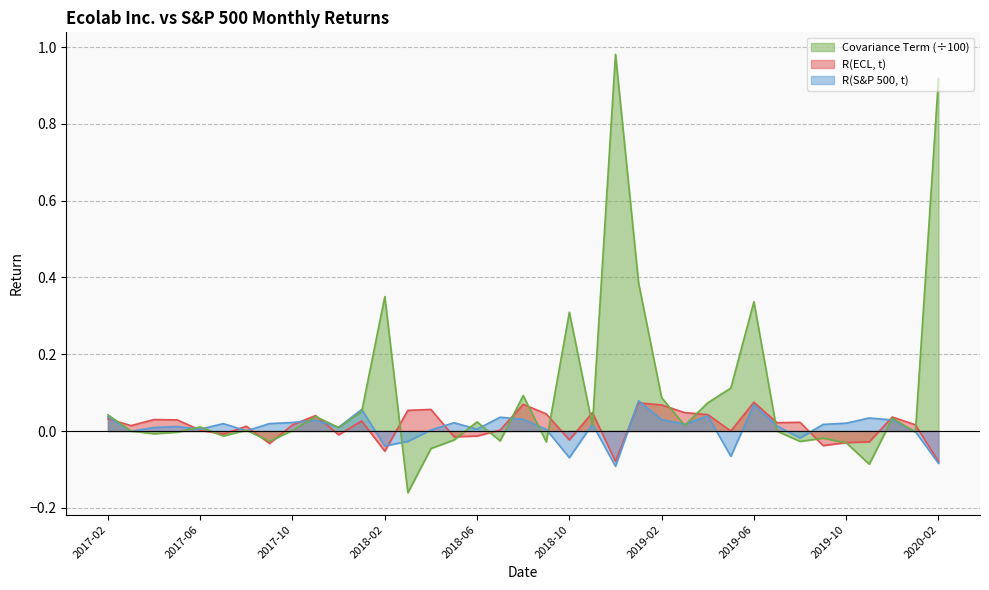

True or false: Covariance Term and R(S&P 500, t) cross at least once.

True